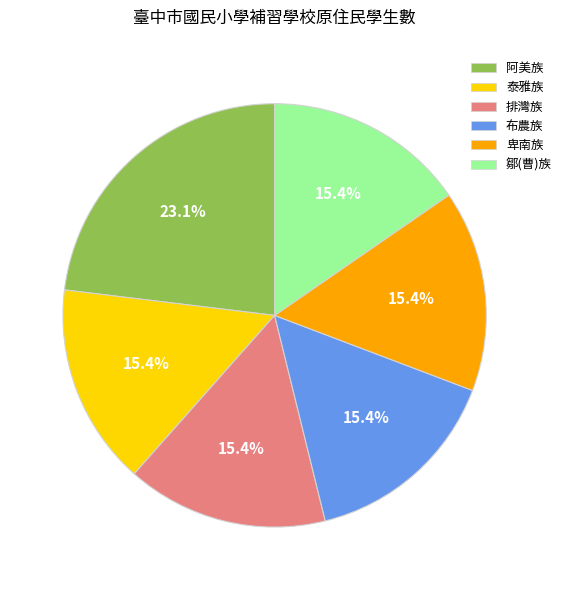

Which category has the biggest portion of the pie?

阿美族